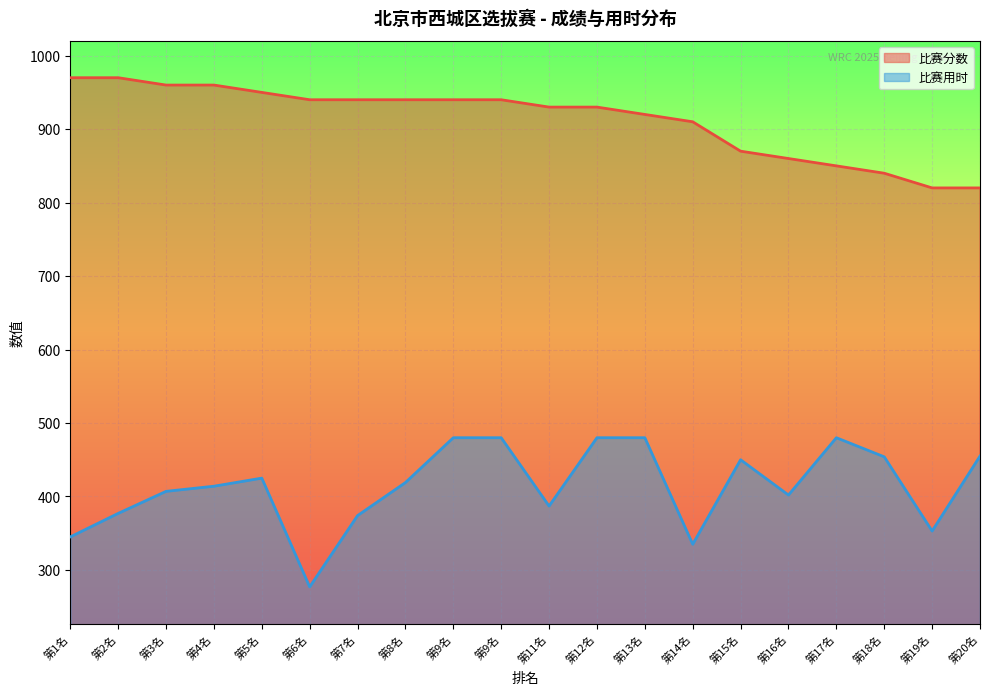

True or false: 比赛用时 and 比赛分数 intersect in this chart.

False